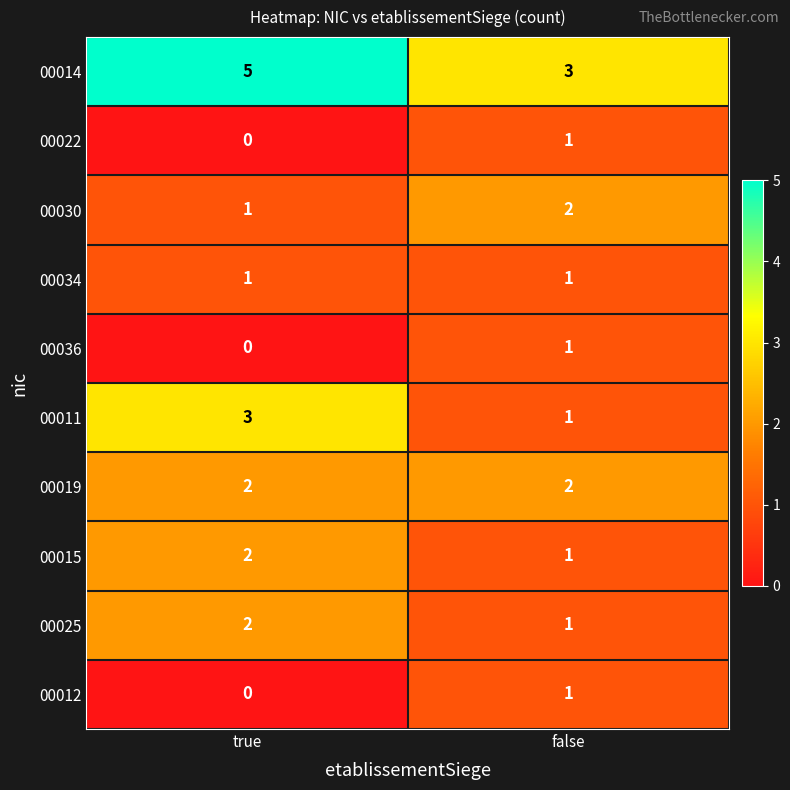

What is the sum of all 00014 values?

8